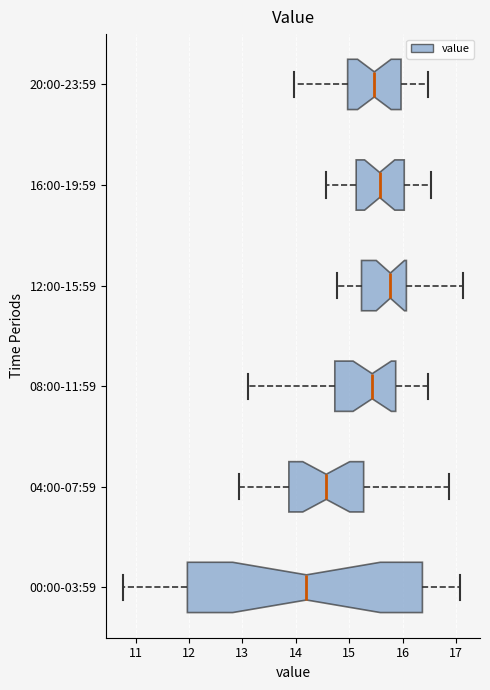

Where does the left whisker of the box for 00:00-03:59 end on the x-axis? The values are not printed on the chart, so give them approximately, as read against the axis.

10.8